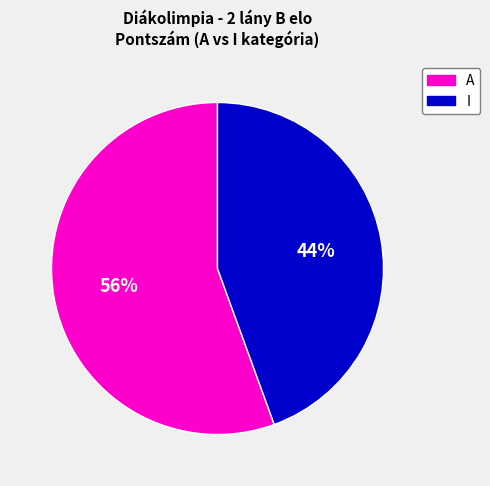

Is there any slice that represents more than half of the pie?

Yes